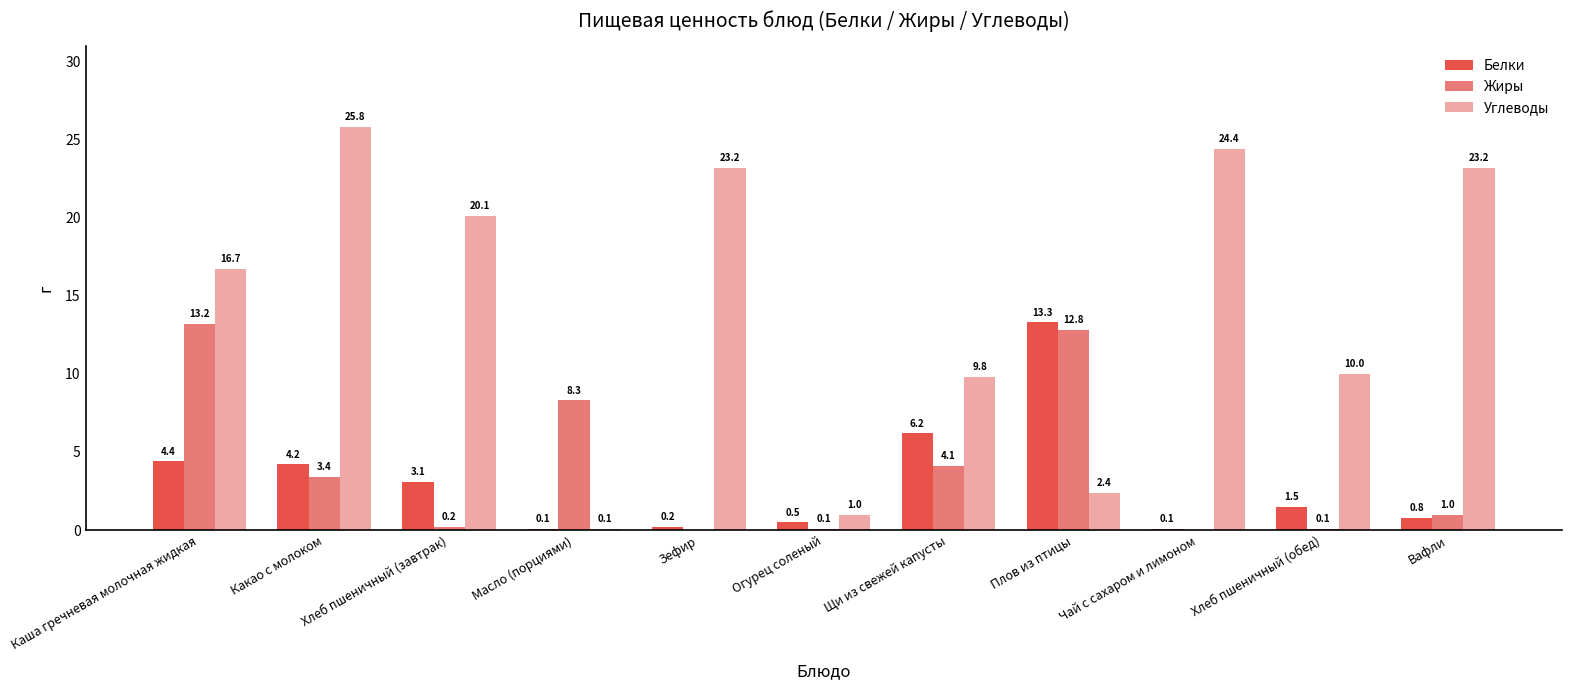

What is the sum of the Углеводы values at Каша гречневая молочная жидкая and Огурец соленый?

17.7